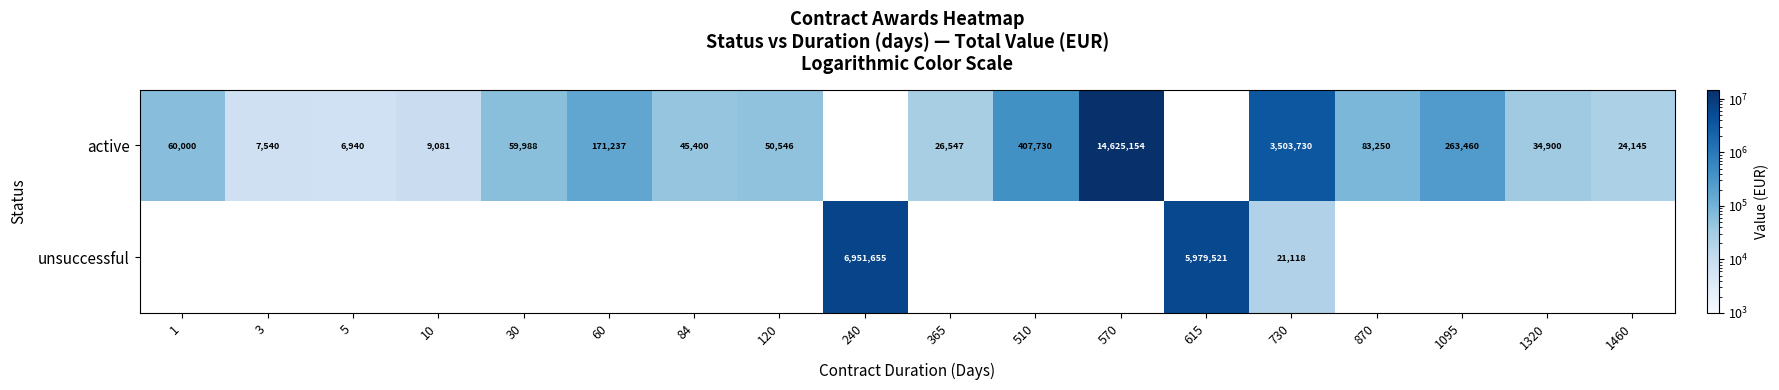

Is the value of unsuccessful at 240 greater than the value of active at 60?

Yes